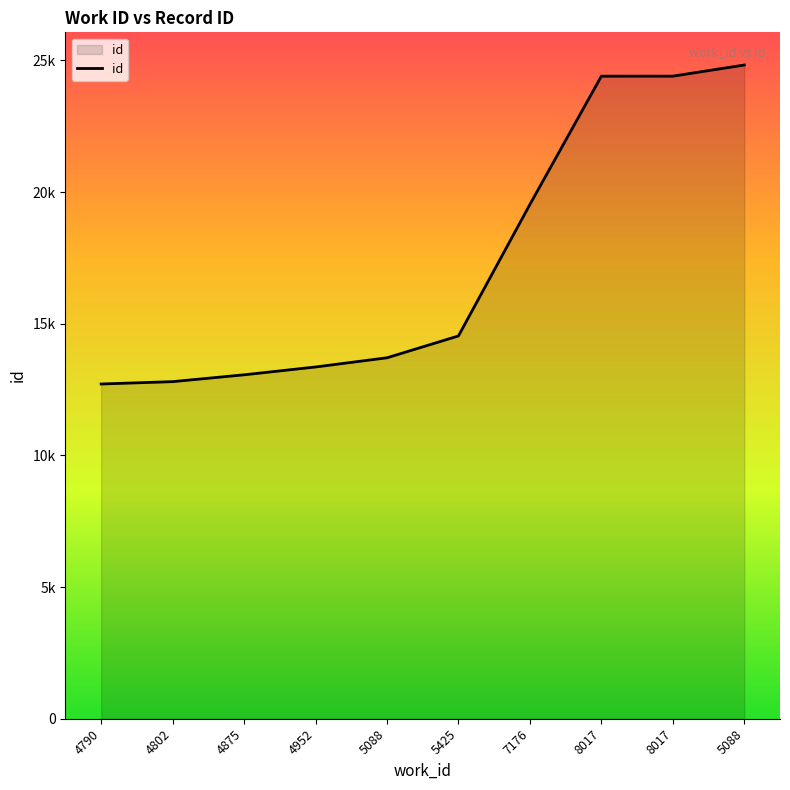

Does the chart have visible grid lines?

No